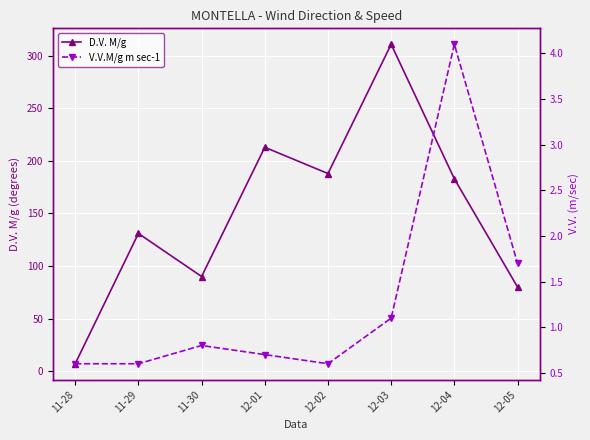

At which label does V.V.M/g m sec-1 reach its peak?

12-04